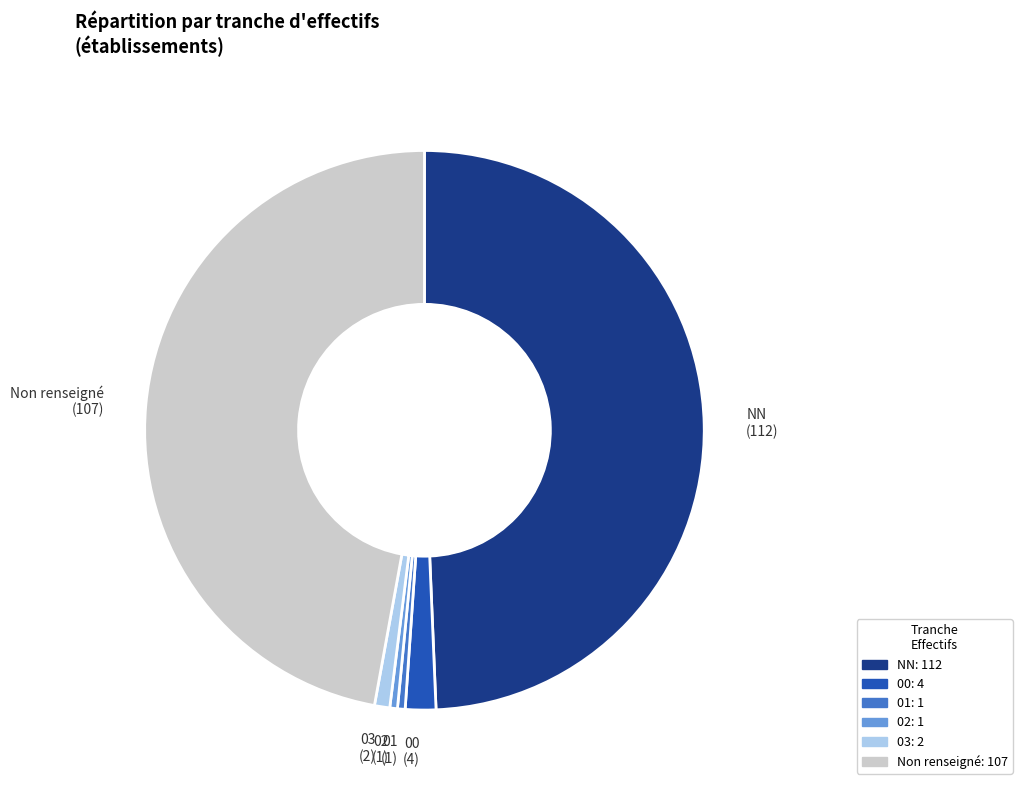

Does any single category account for the majority?

No